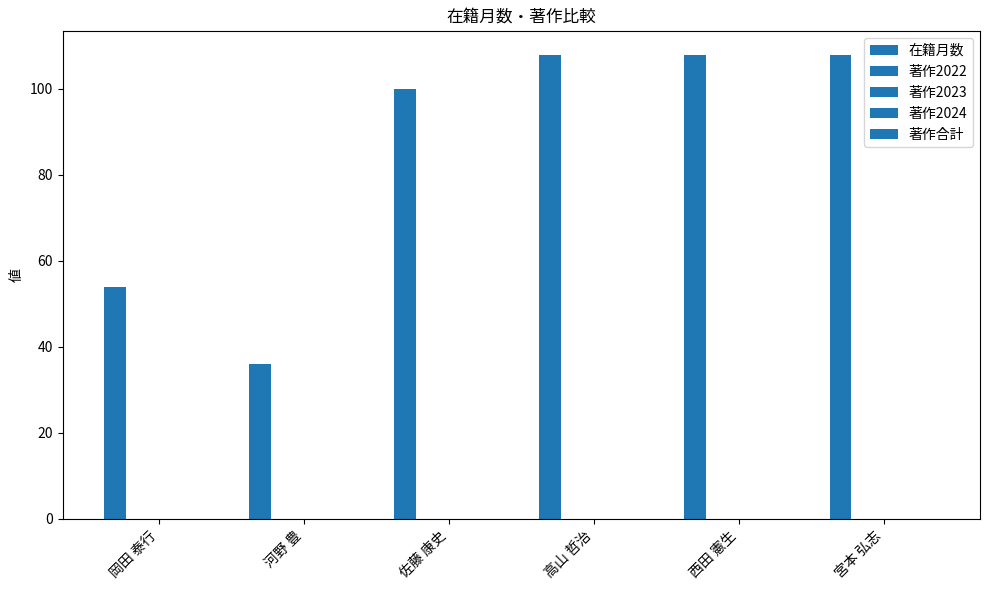

Reading left to right, transcribe all the data shown in this chart.

在籍月数: 岡田 泰行=54	河野 豊=36	佐藤 康史=100	高山 哲治=108	西田 憲生=108	宮本 弘志=108
著作2022: 岡田 泰行=0	河野 豊=0	佐藤 康史=0	高山 哲治=0	西田 憲生=0	宮本 弘志=0
著作2023: 岡田 泰行=0	河野 豊=0	佐藤 康史=0	高山 哲治=0	西田 憲生=0	宮本 弘志=0
著作2024: 岡田 泰行=0	河野 豊=0	佐藤 康史=0	高山 哲治=0	西田 憲生=0	宮本 弘志=0
著作合計: 岡田 泰行=0	河野 豊=0	佐藤 康史=0	高山 哲治=0	西田 憲生=0	宮本 弘志=0